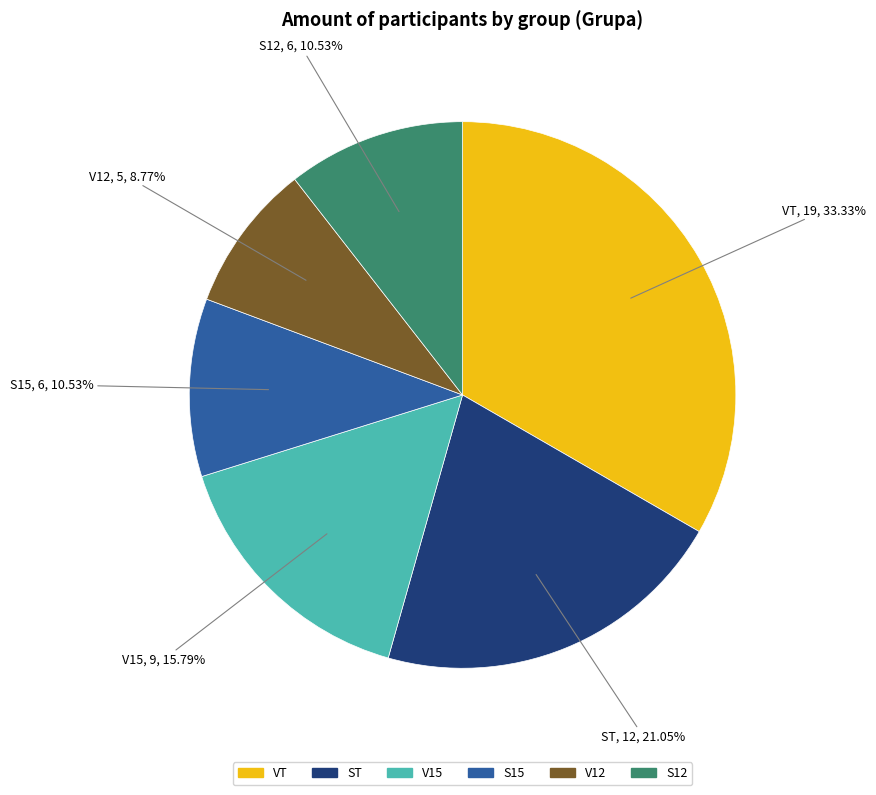

The S12 slice represents 11% of the pie. True or false?

True